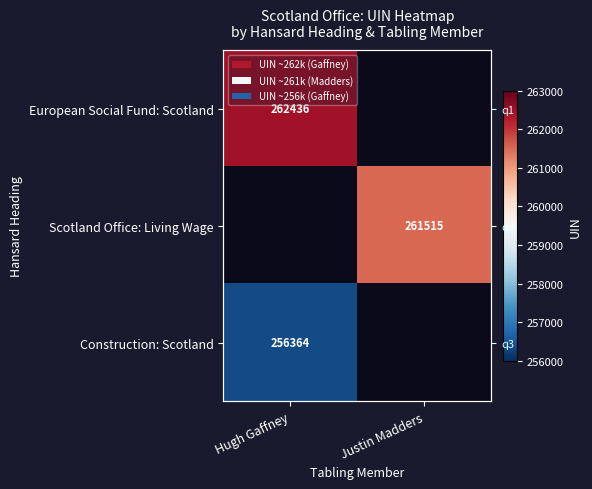

Rank the series at Justin Madders from lowest to highest value.

European Social Fund: Scotland, Scotland Office: Living Wage, Construction: Scotland